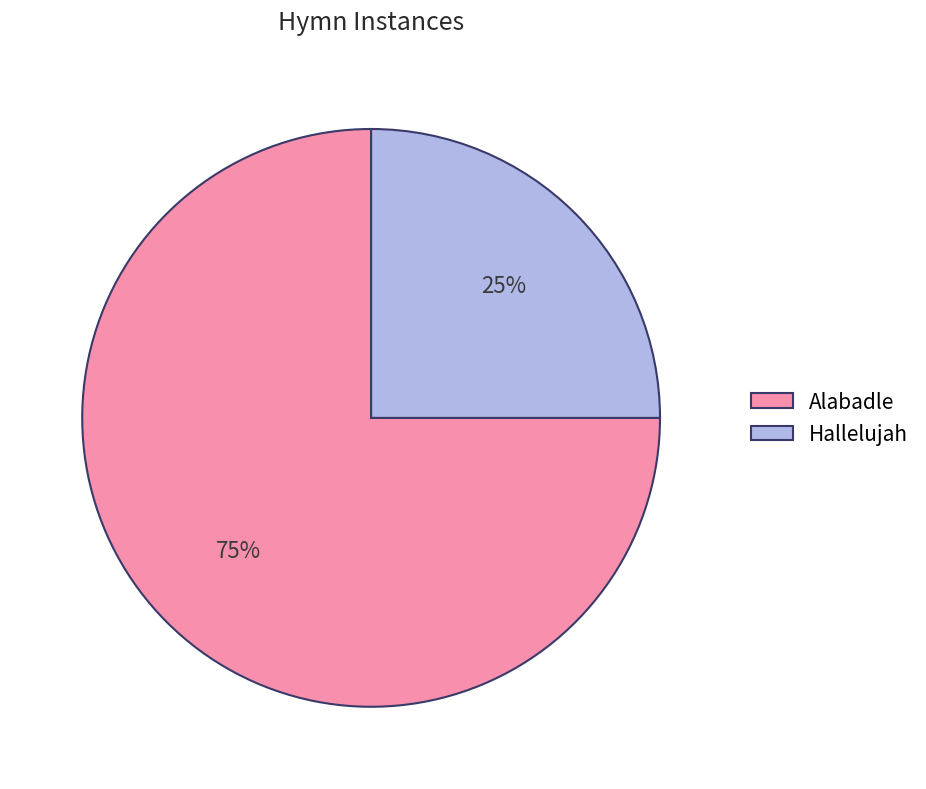

Rank the categories by value from highest to lowest.

Alabadle, Hallelujah